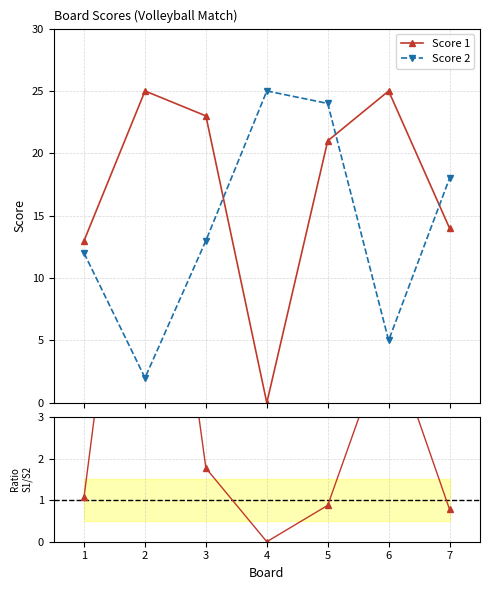

What is the value of the Score 1 point at the 7th from the left?

14